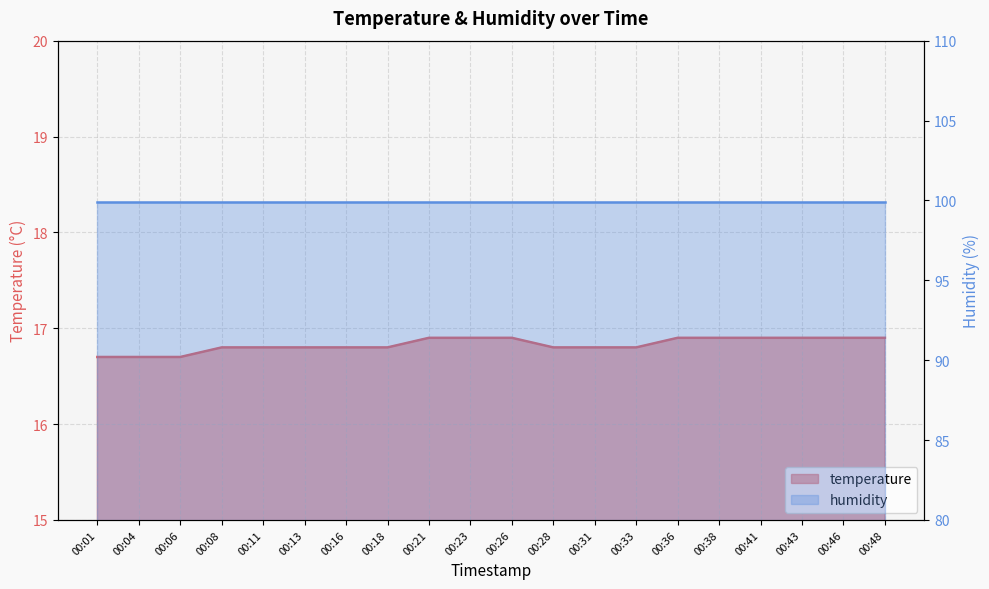

Reading left to right, list all the values displayed in this chart.

00:01=16.7	00:04=16.7	00:06=16.7	00:08=16.8	00:11=16.8	00:13=16.8	00:16=16.8	00:18=16.8	00:21=16.9	00:23=16.9	00:26=16.9	00:28=16.8	00:31=16.8	00:33=16.8	00:36=16.9	00:38=16.9	00:41=16.9	00:43=16.9	00:46=16.9	00:48=16.9